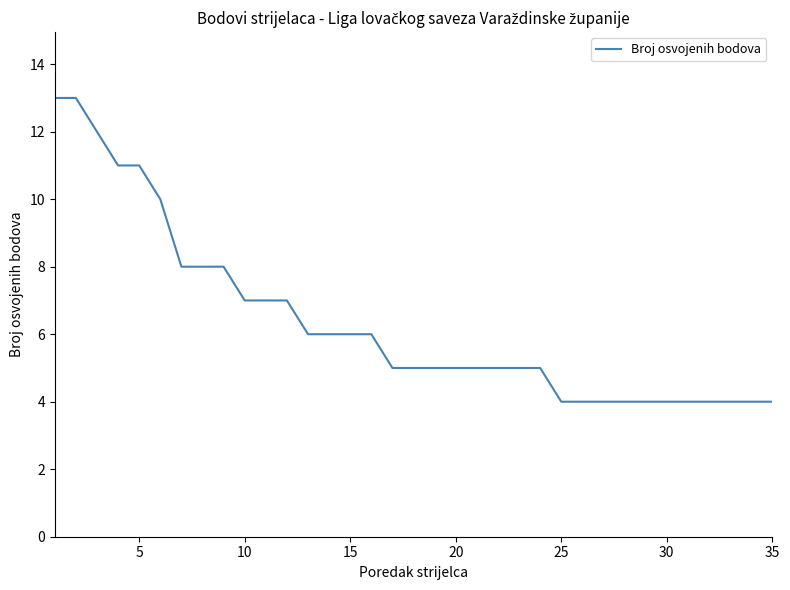

Count the values in the range 4 to 8.

29